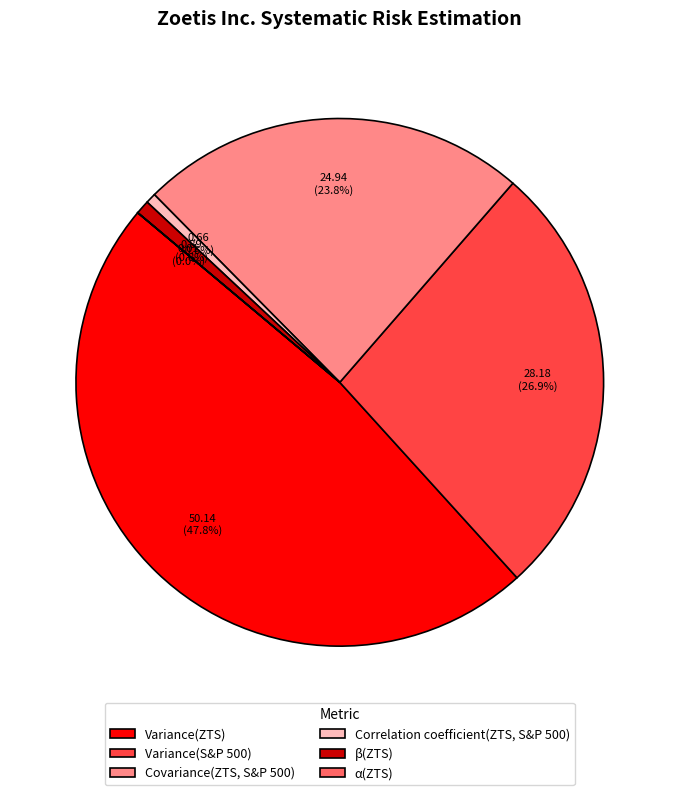

Does Variance(S&P 500) represent more than half of the total?

No